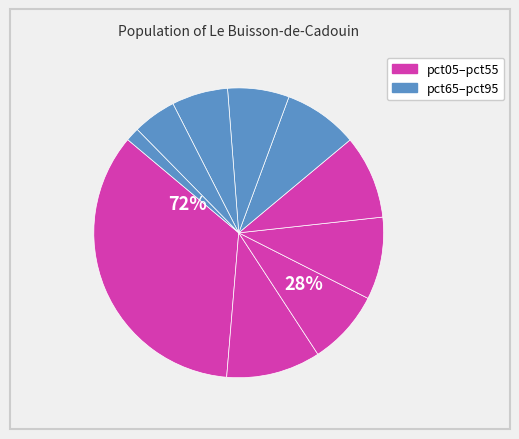

What percentage is the pct95 slice, to the nearest percent?

2%